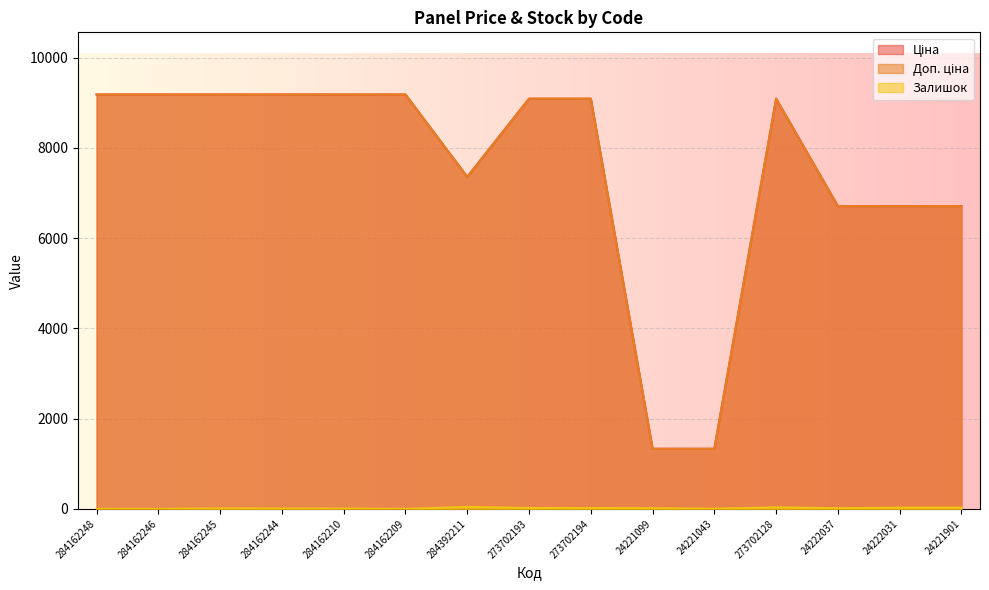

How many lines are shown in the chart?

3